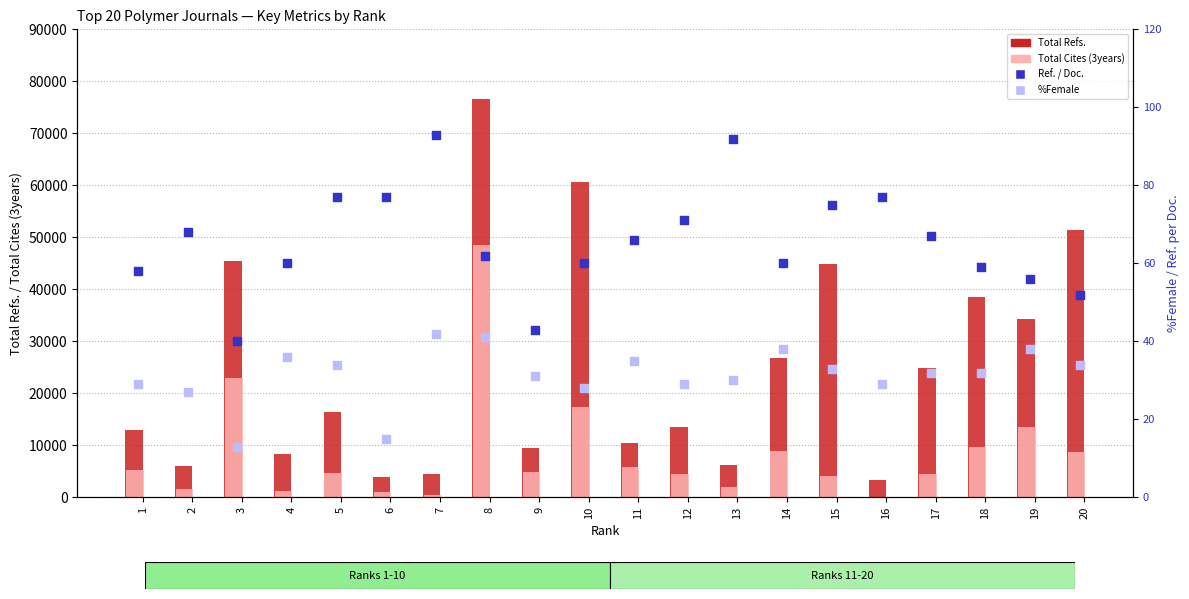

At how many categories does at least one series exceed 36251?

6